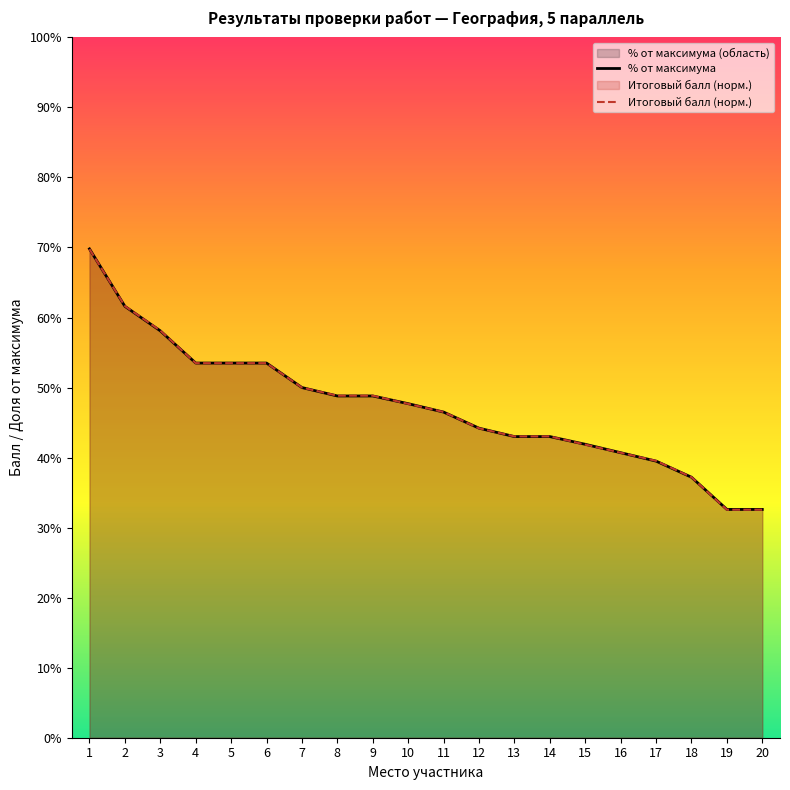

What is the greatest value displayed?

69.8